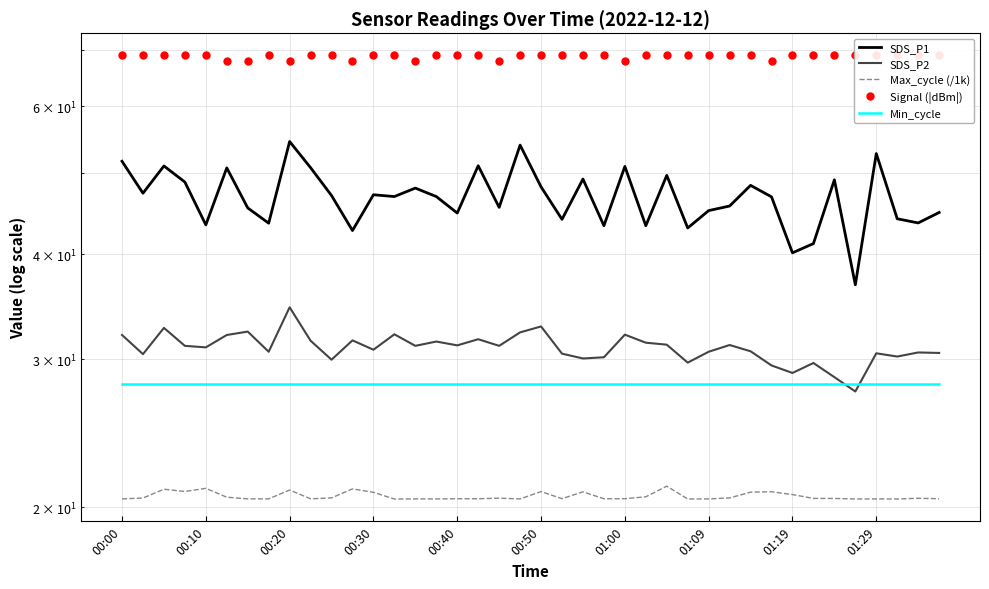

What position from the left is 00:40?

17